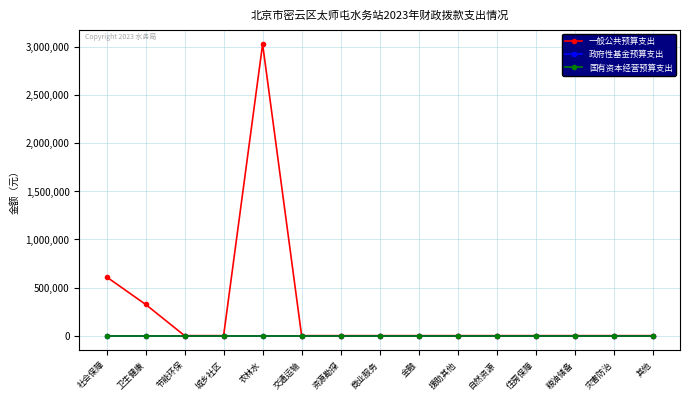

Does the chart have visible grid lines?

Yes